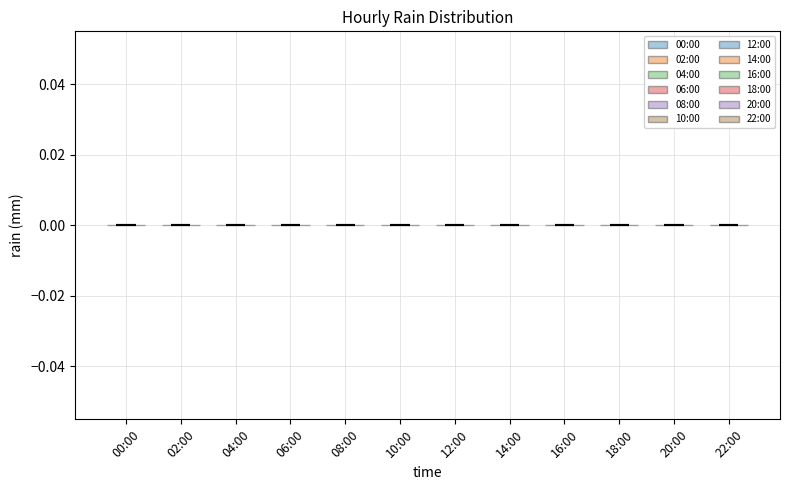

What is the highest point the violin for 14:00 reaches on the y-axis? The values are not printed on the chart, so give them approximately, as read against the axis.

0